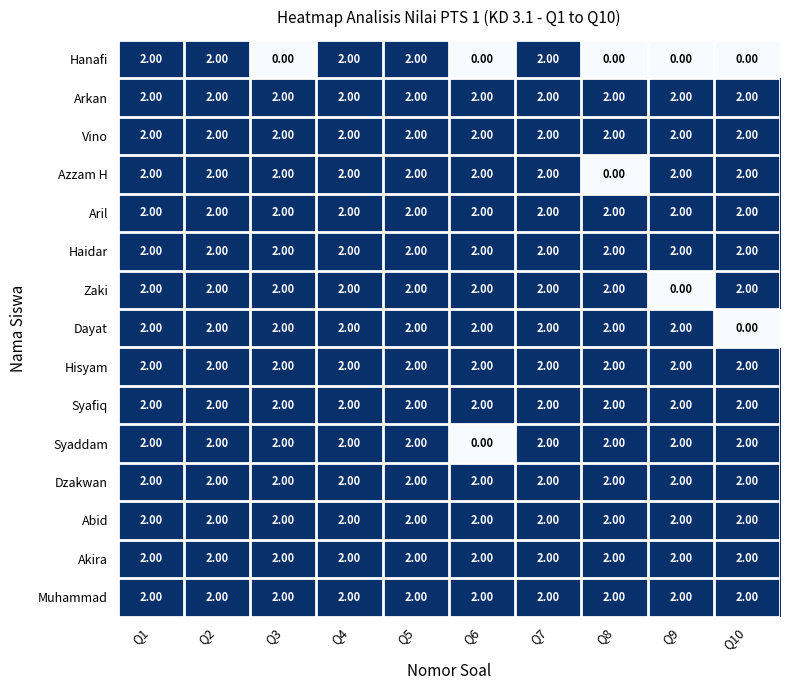

What is the sum of all Haidar values?

20